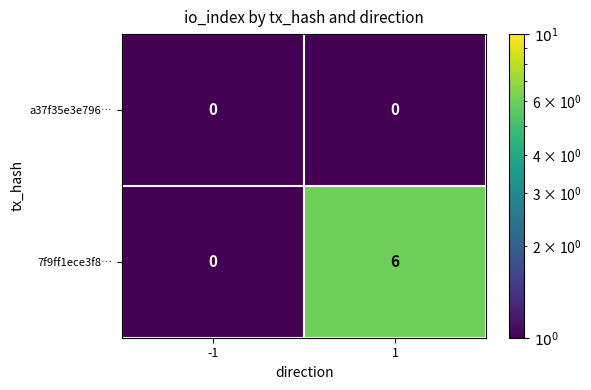

Rank the series by their maximum value, from highest to lowest.

7f9ff1ece3f8…, a37f35e3e796…